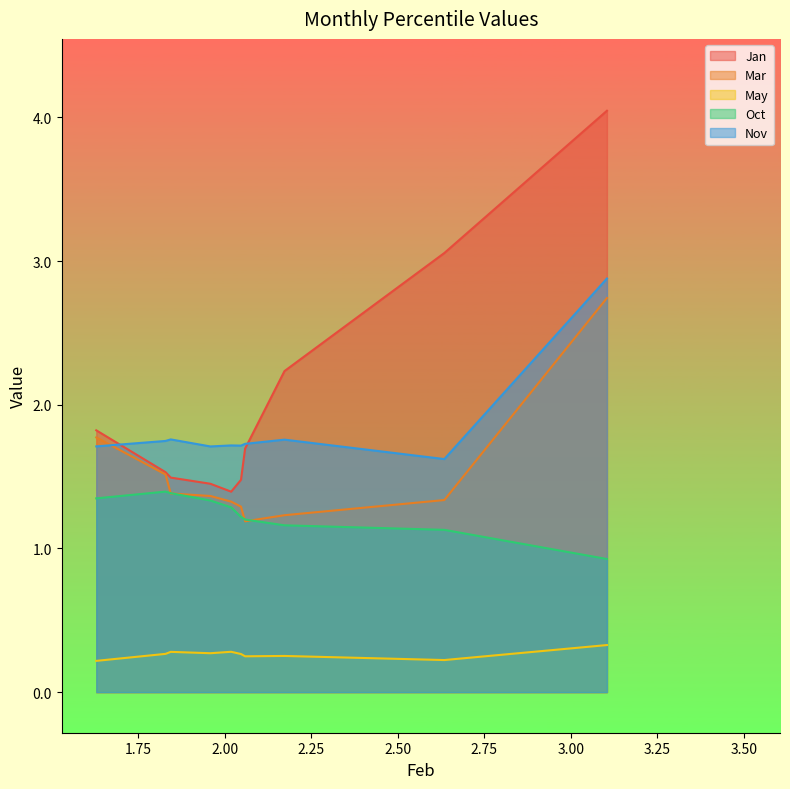

Which series changed the most between 2.172375720864564 and 2.018386243067491?

Jan